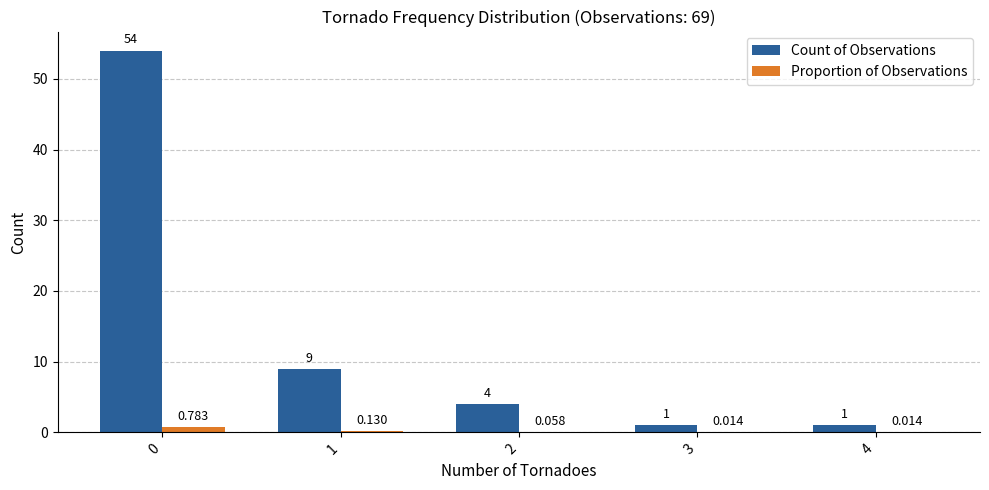

Between 1 and 3, which series saw the biggest shift?

Count of Observations